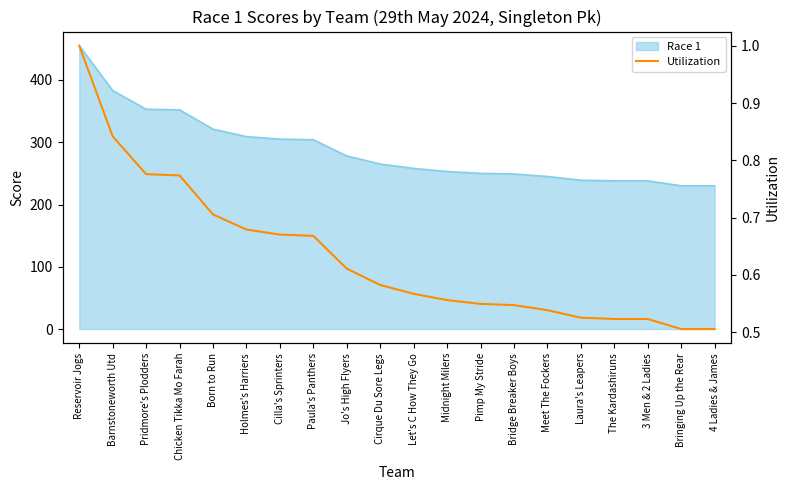

What is the highest value of the Utilization series?

1.0